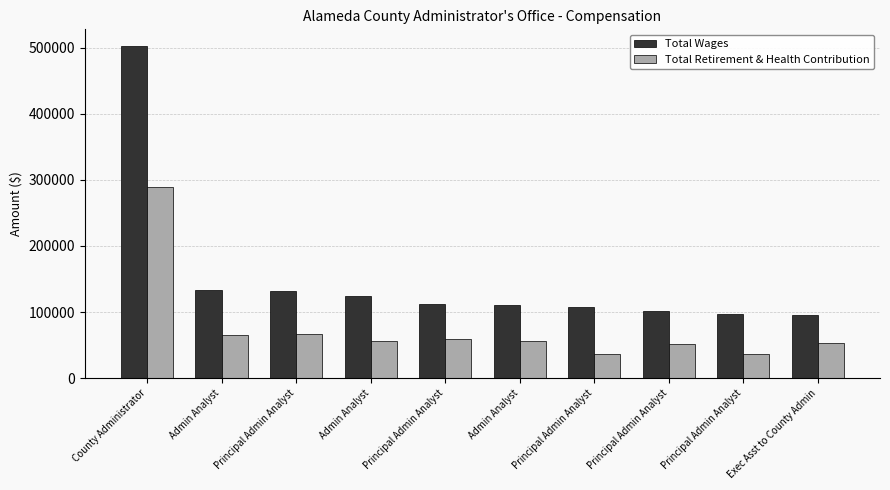

At how many categories does at least one series exceed 158777?

1